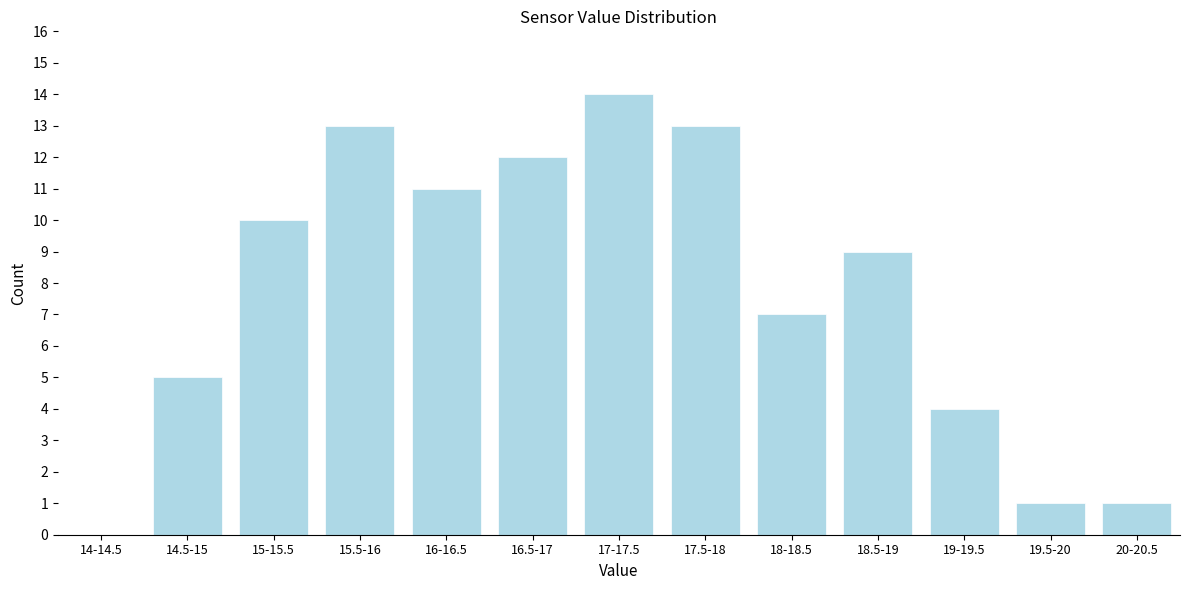

Reading right to left, list all the values displayed in this chart.

20-20.5=1	19.5-20=1	19-19.5=4	18.5-19=9	18-18.5=7	17.5-18=13	17-17.5=14	16.5-17=12	16-16.5=11	15.5-16=13	15-15.5=10	14.5-15=5	14-14.5=0